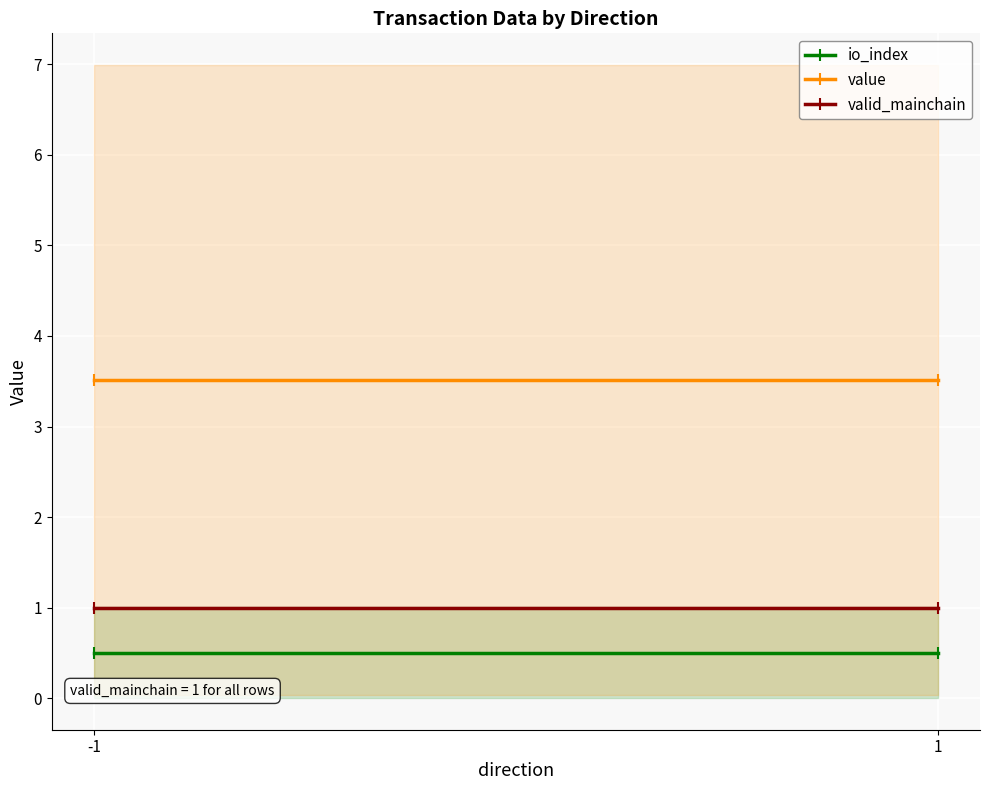

What is the sum of the valid_mainchain values at 1 and -1?

2.0